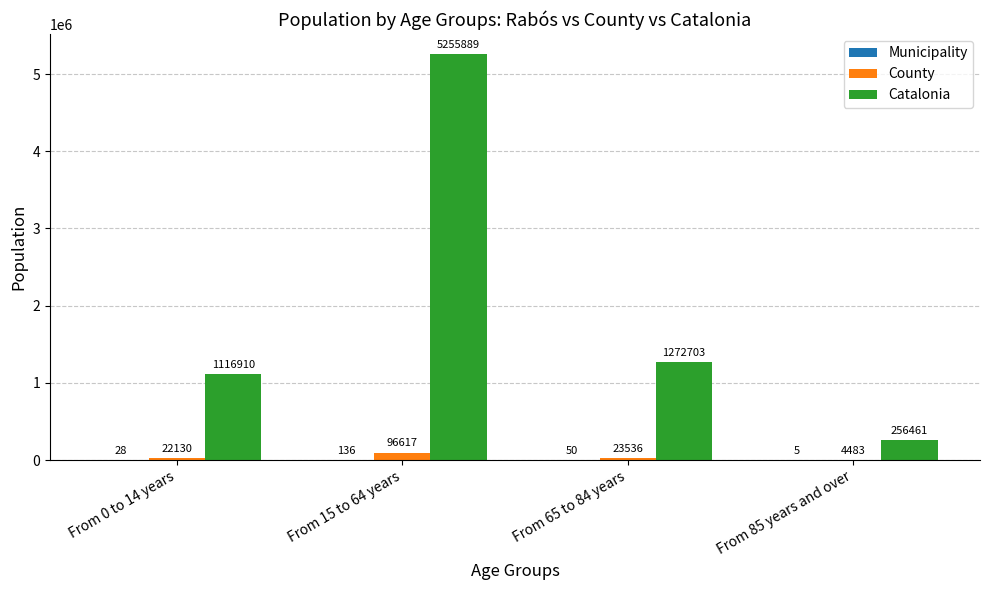

Which series changed the most between From 0 to 14 years and From 85 years and over?

Catalonia